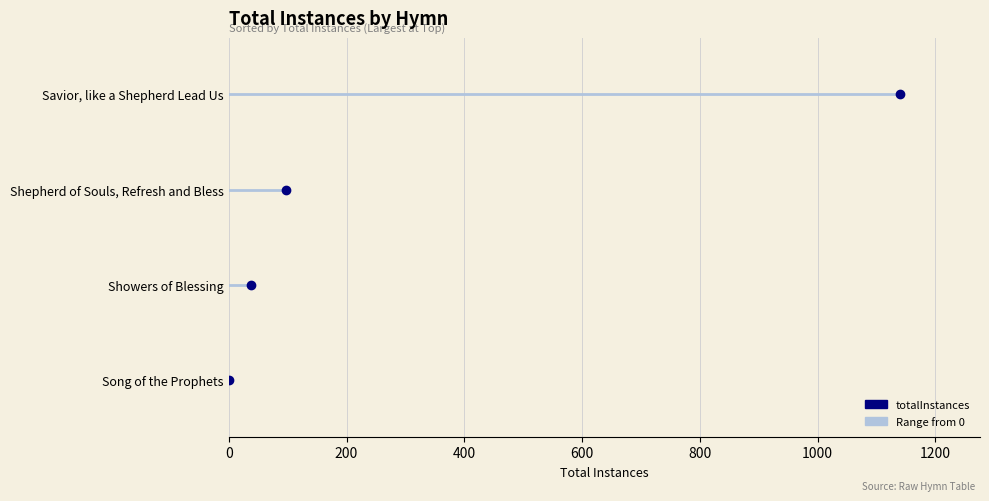

What is the sum of the values at Shepherd of Souls, Refresh and Bless and Savior, like a Shepherd Lead Us?

1236